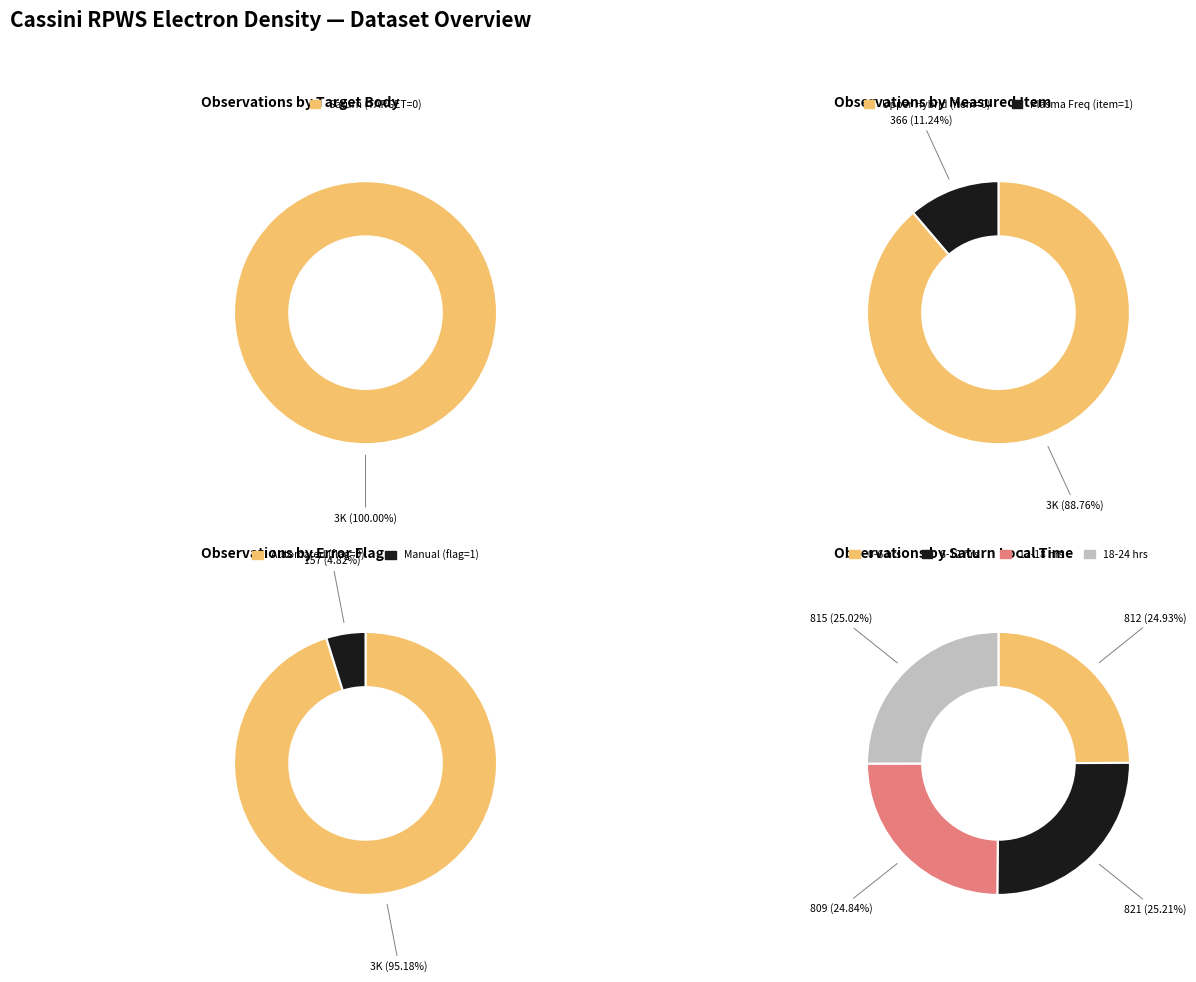

Is Saturn (TARGET=0) the majority of the pie?

Yes